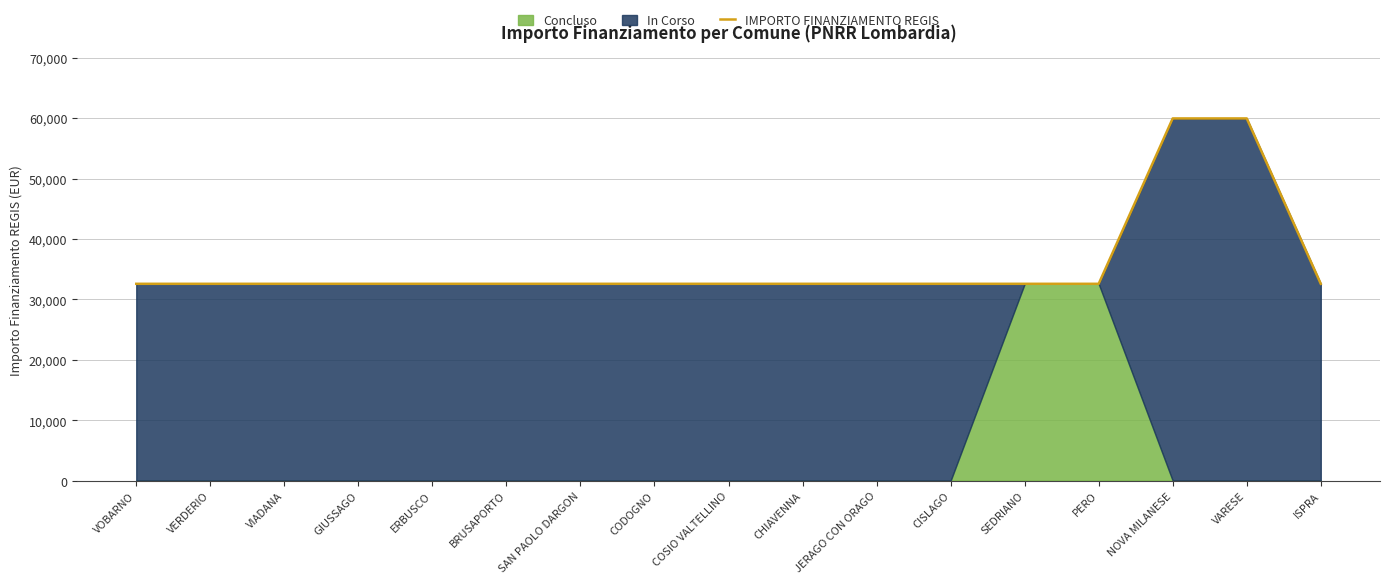

True or false: there are more than 2 points higher than both neighbors.

False